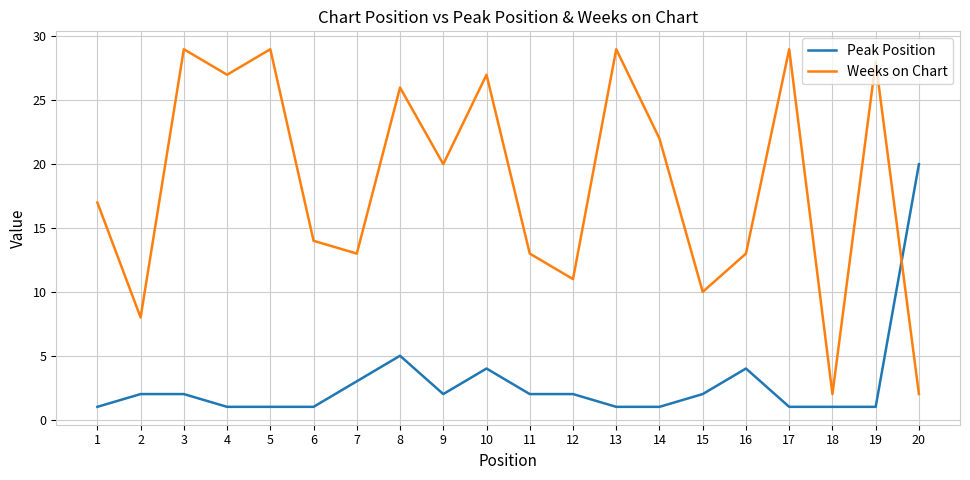

True or false: Weeks on Chart and Peak Position cross at least once.

True